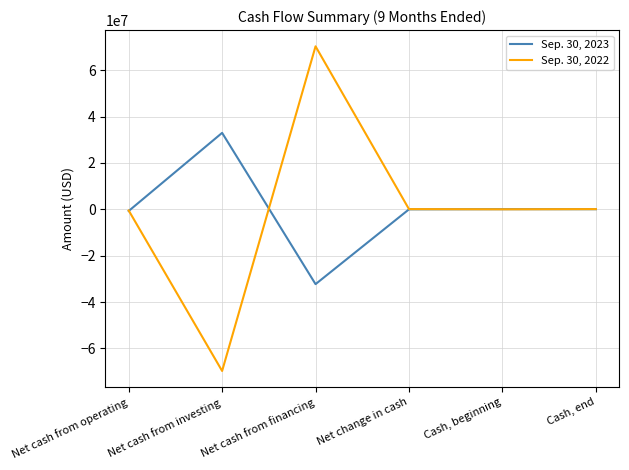

What is the minimum value shown in the chart?

-69690000